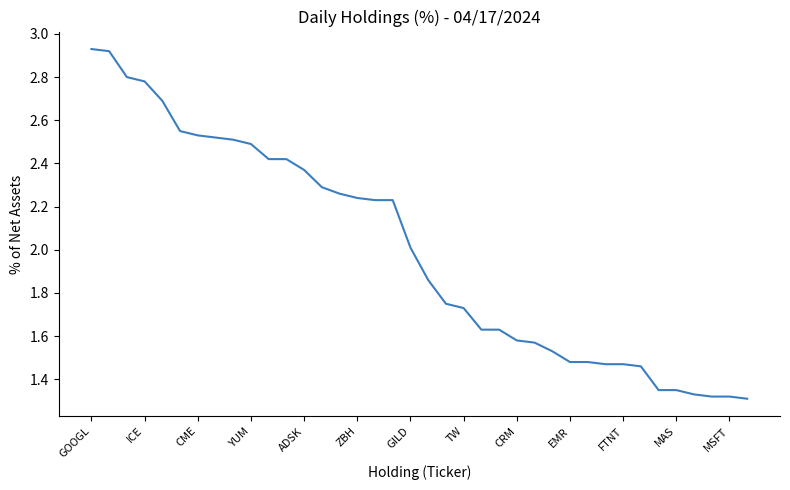

How many lines are shown in the chart?

1